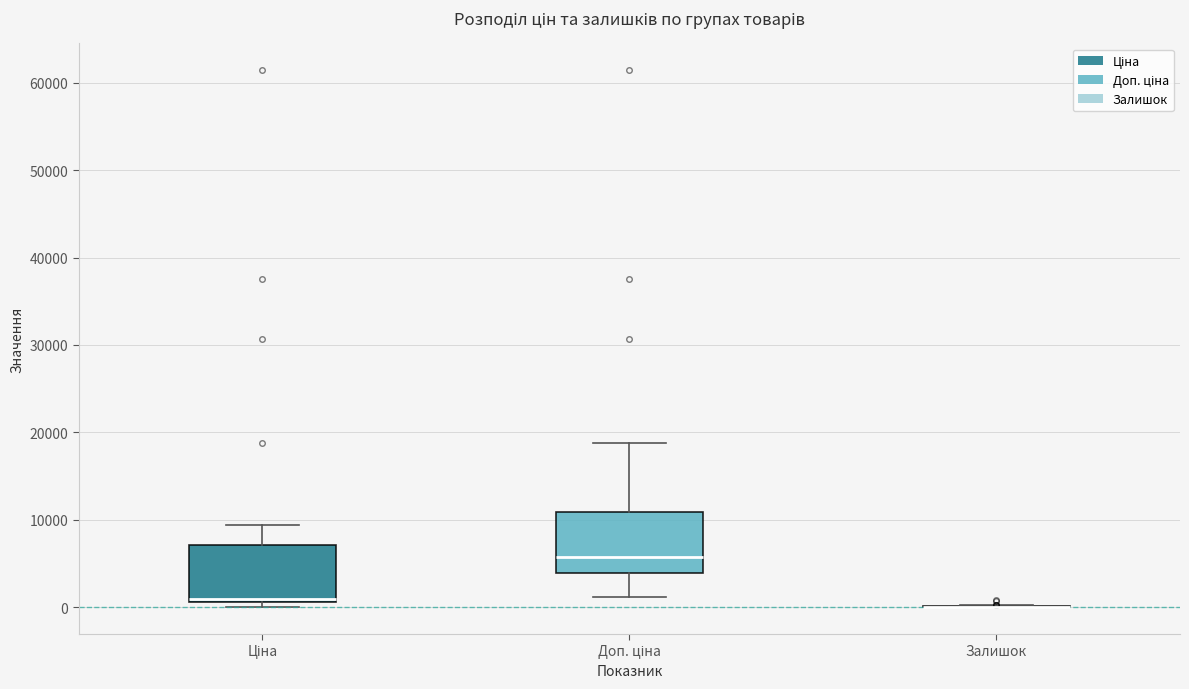

Reading left to right, transcribe this box plot: for each box, give where its median line is, the range the box spans, and where its two whiskers end, as read against the y-axis. The values are not printed on the chart, so give them approximately, as read against the axis.

Ціна: median 1000, box 1000 to 7000, whiskers 0 to 9000
Доп. ціна: median 6000, box 4000 to 11000, whiskers 1000 to 19000
Залишок: box collapsed to a line at 0, whiskers 0 to 0